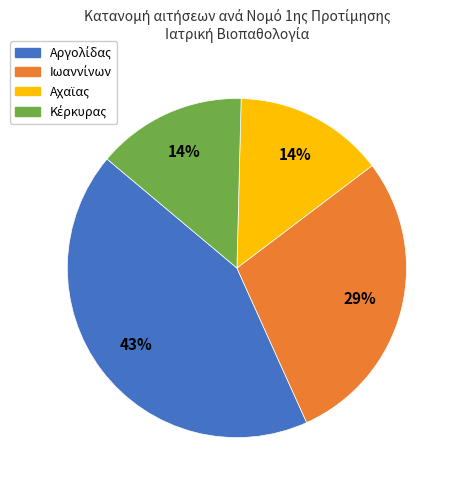

To the nearest percent, what is the average slice percentage?

25%